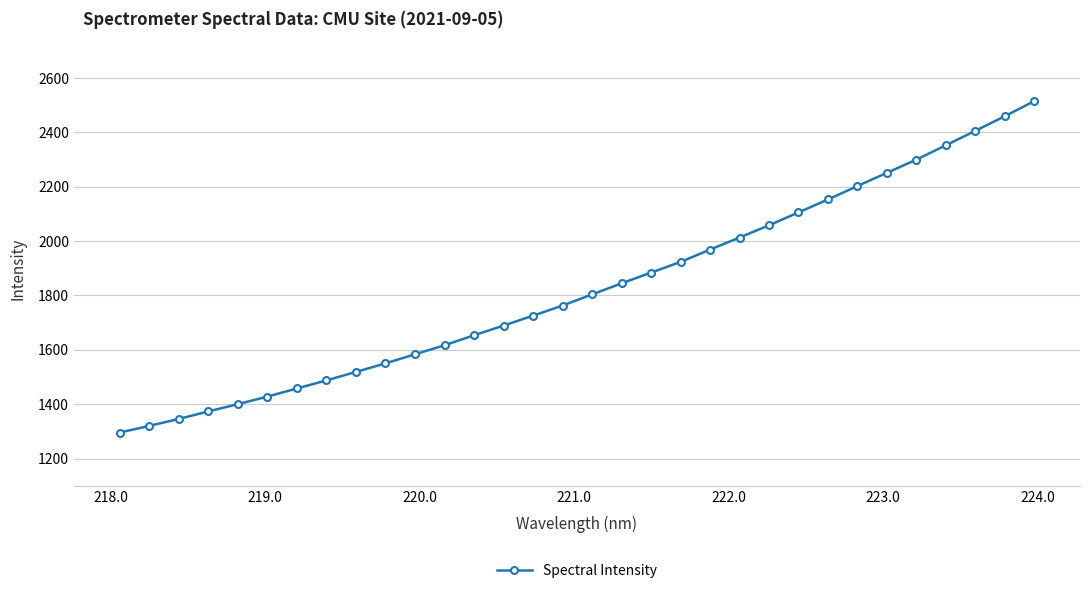

What is the difference between the maximum and minimum values?

1219.4